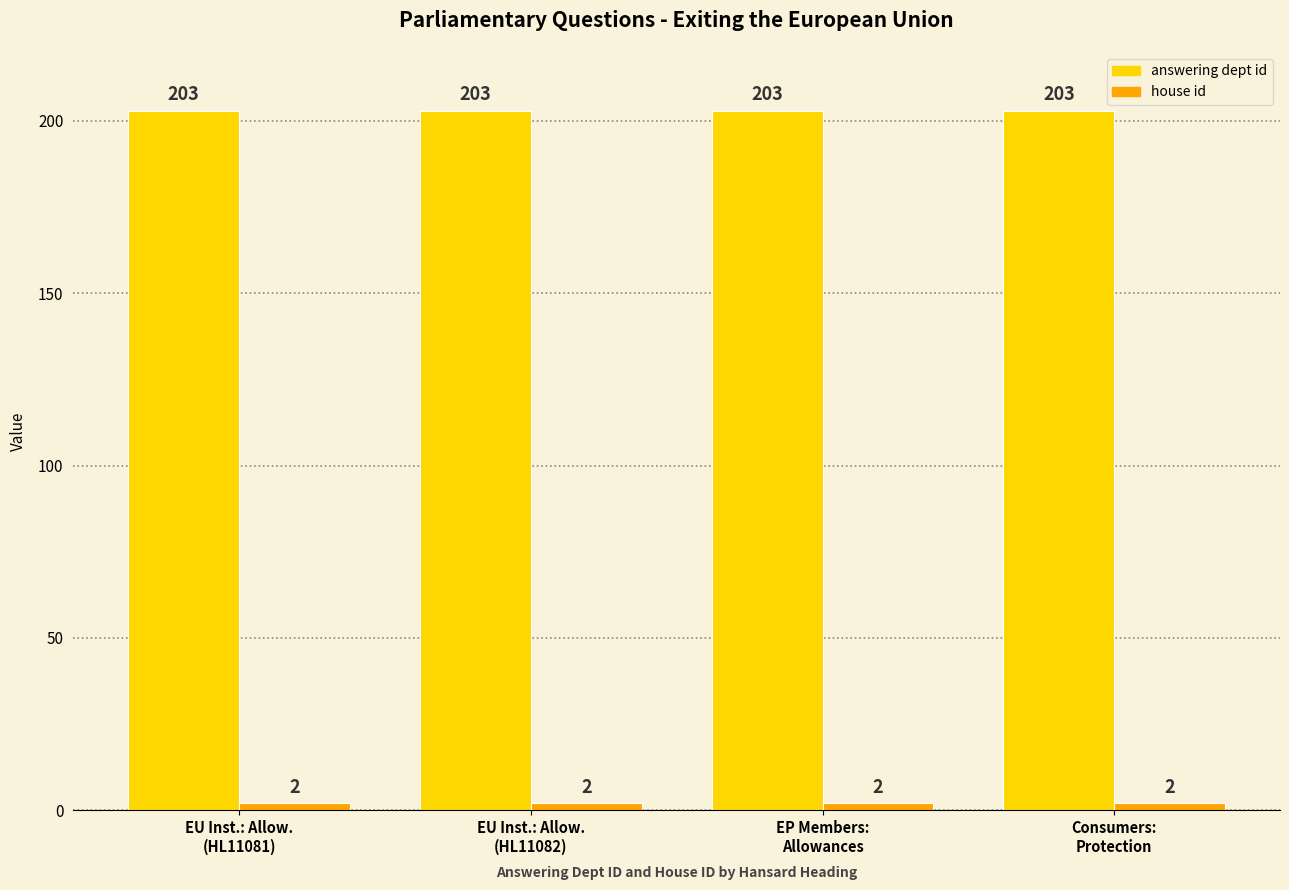

The value of answering dept id at EP Members:
Allowances is 333. True or false?

False